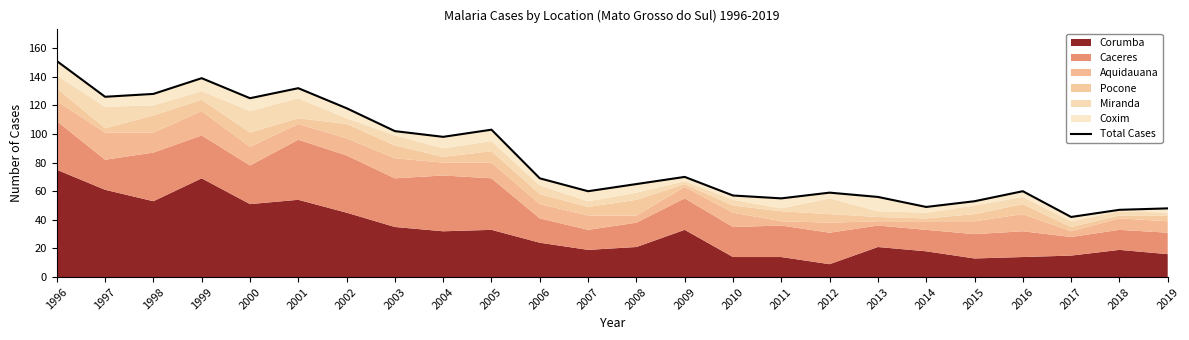

Which has a higher value, 2004 or 2000?

2000